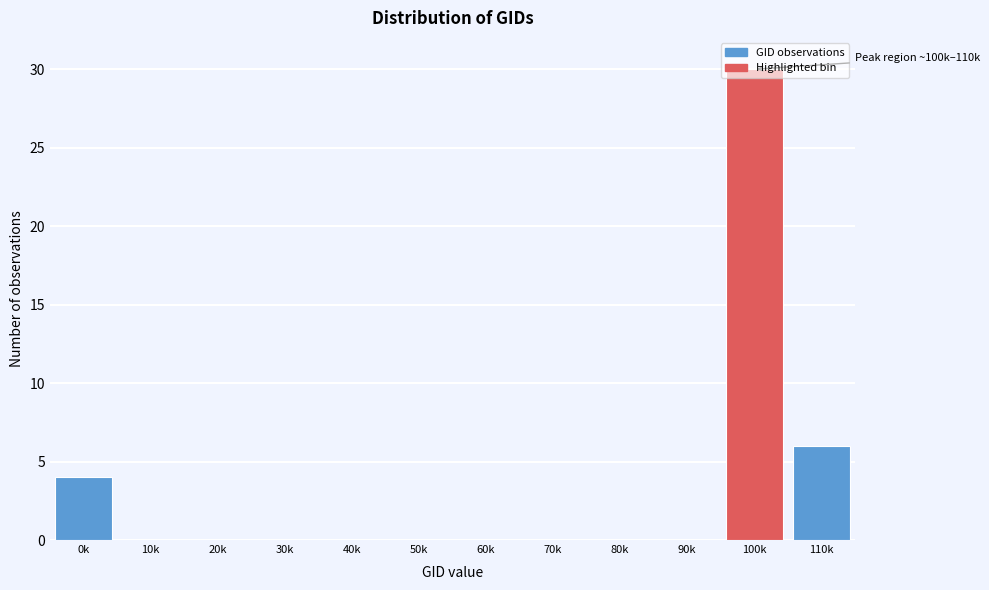

What is the maximum value shown in the chart?

30